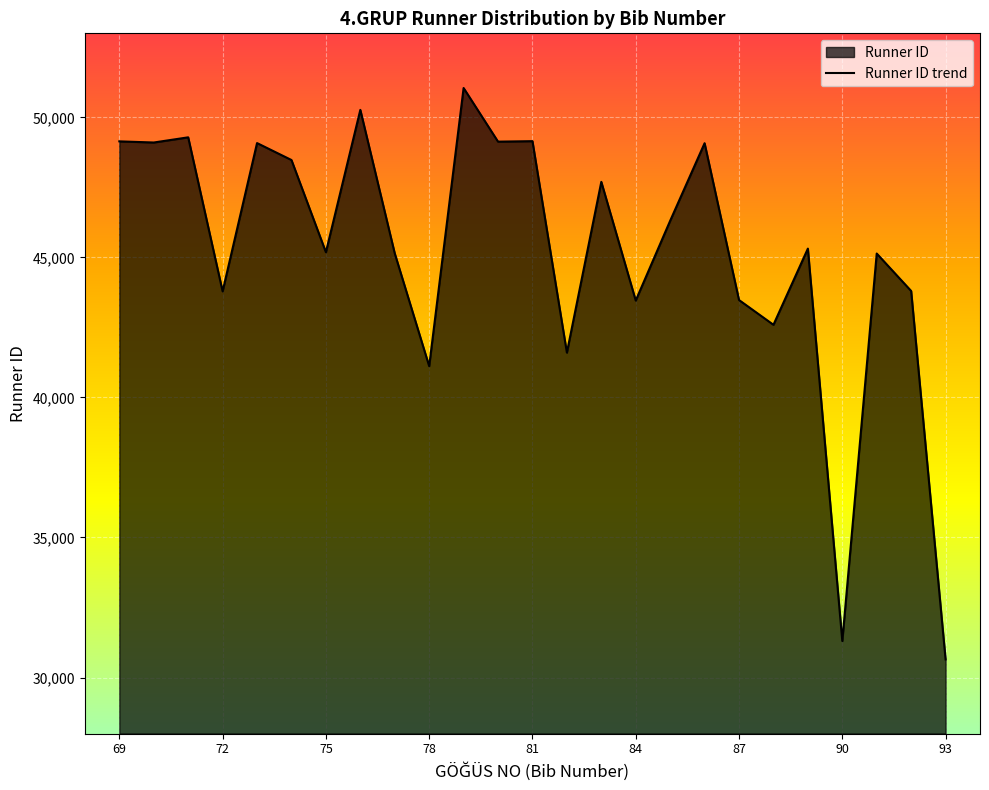

Is it true that the value at 69 is 49143?

True